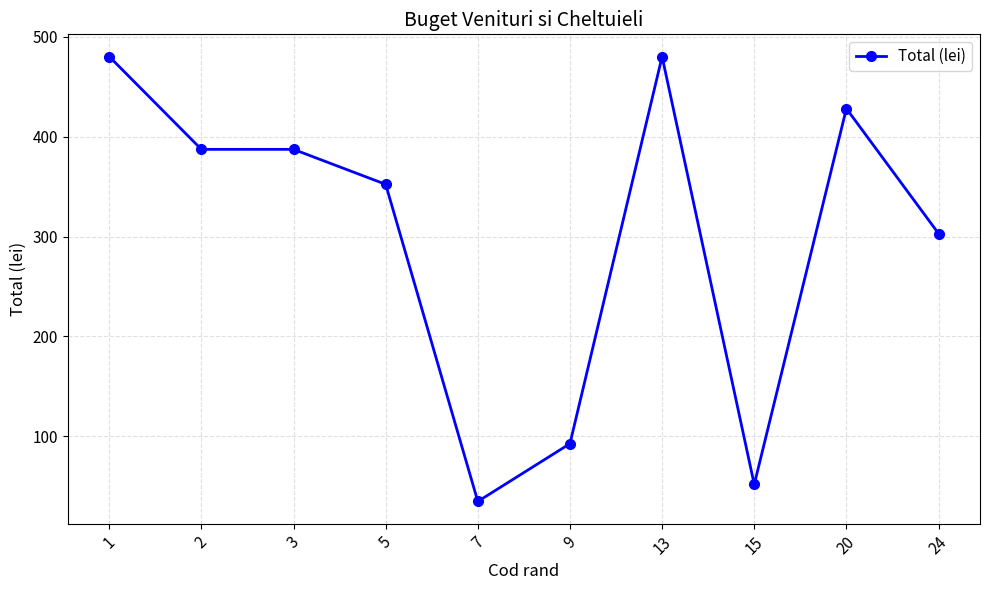

What is the ratio of the value at 15 to the value at 5?

0.1